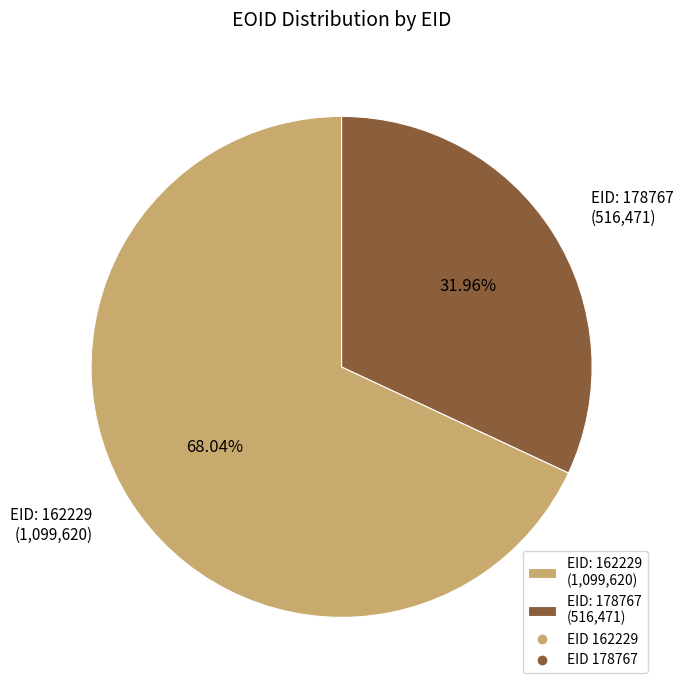

Combined, do EID: 178767 and EID: 162229 account for over 50%?

Yes